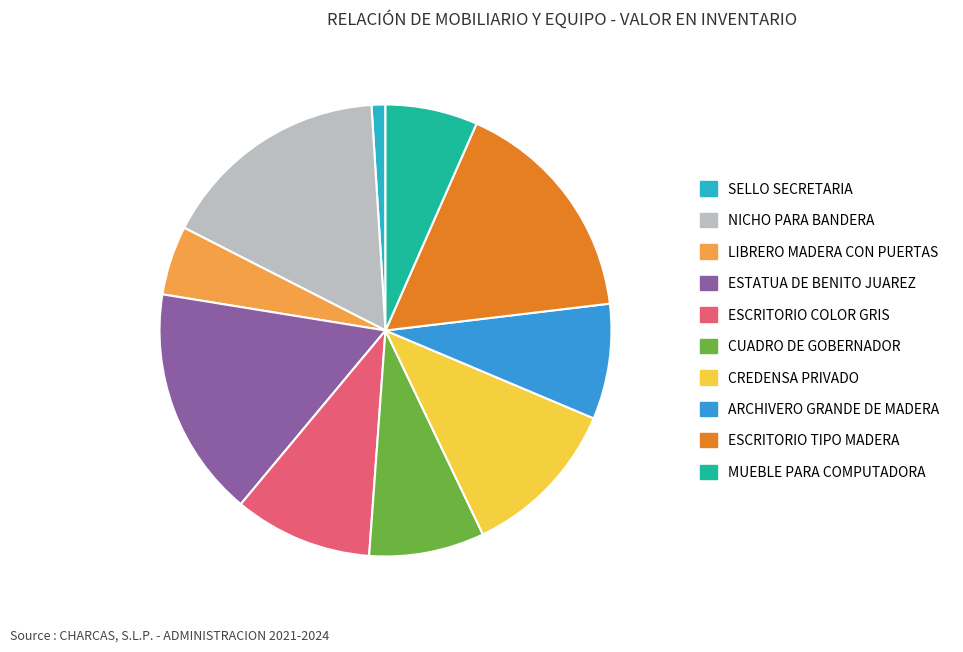

How many slices are in this pie chart?

10